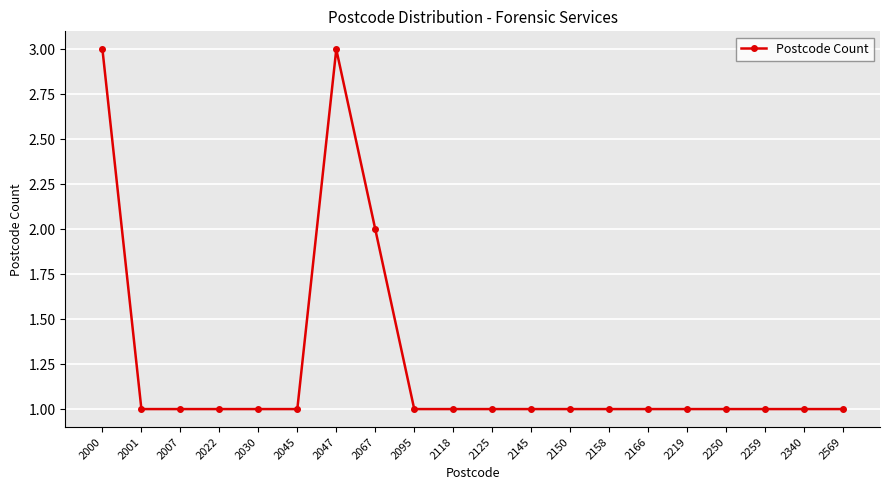

How many categories are shown in the chart?

20